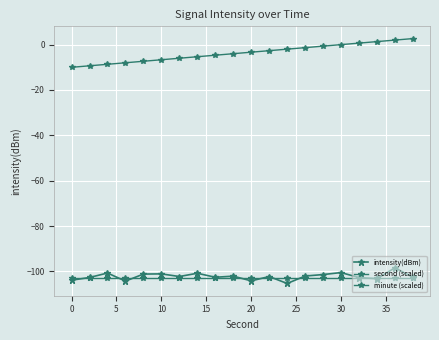

What is the difference between the maximum and minimum values in the intensity(dBm) series?

6.9